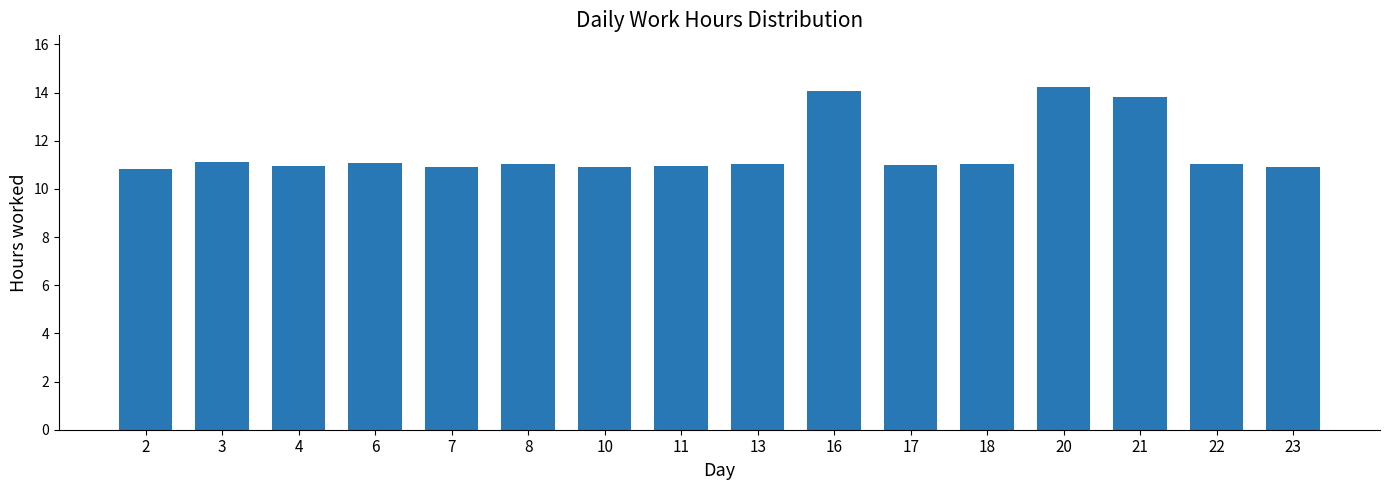

What is the value of the 15th bar from the left?

11.1